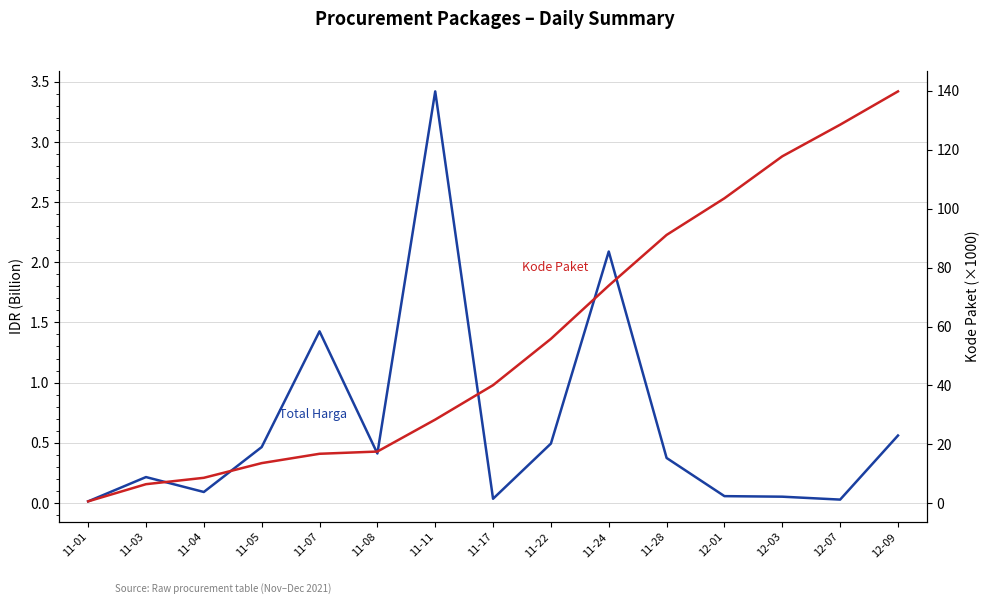

Reading left to right, what are all the values shown in this chart?

Total Harga: 0.0	0.2	0.1	0.5	1.4	0.4	3.4	0.0	0.5	2.1	0.4	0.1	0.1	0.0	0.6
Kode Paket (×1000): 0.7	6.5	8.7	13.7	16.8	17.6	28.4	40.1	55.8	73.9	91.1	103.5	117.8	128.5	139.8